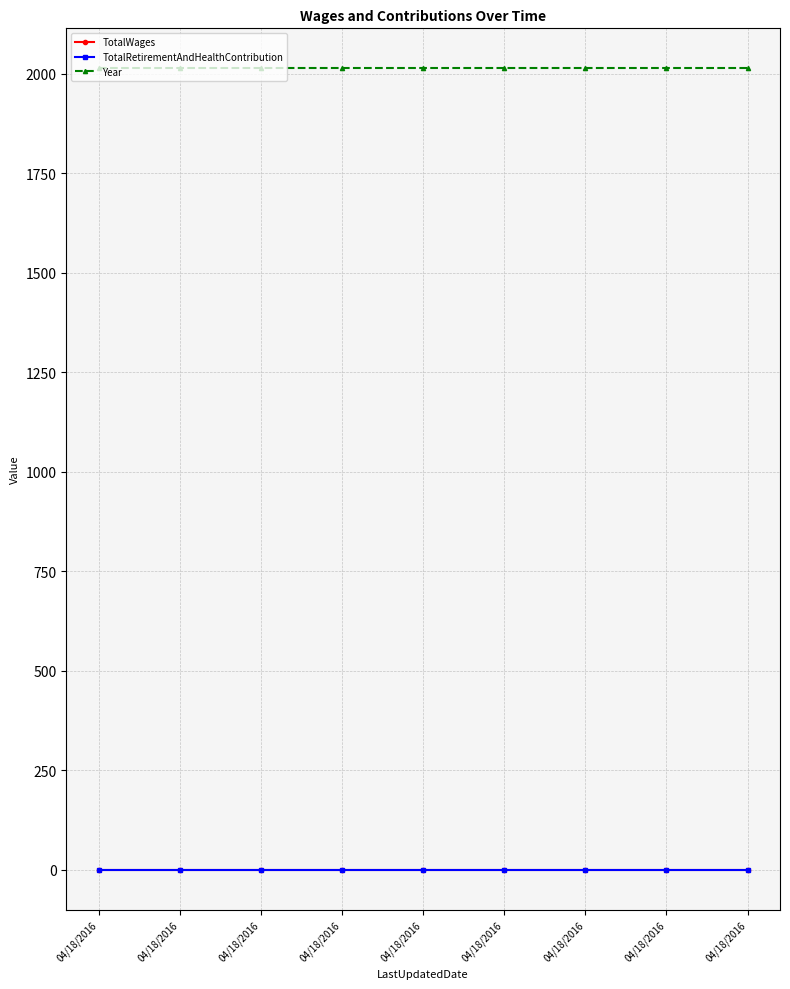

At how many categories does at least one series exceed 380?

9